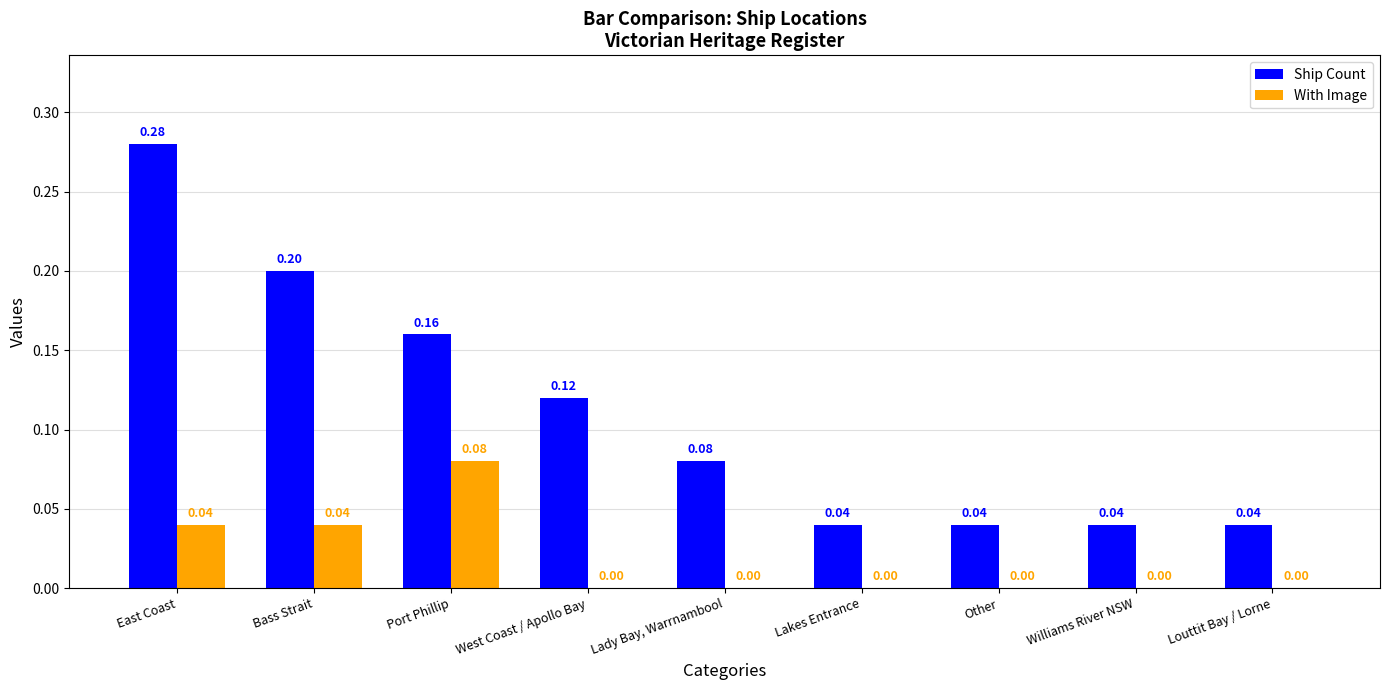

Is the value of Ship Count at Bass Strait greater than the value of With Image at Bass Strait?

Yes